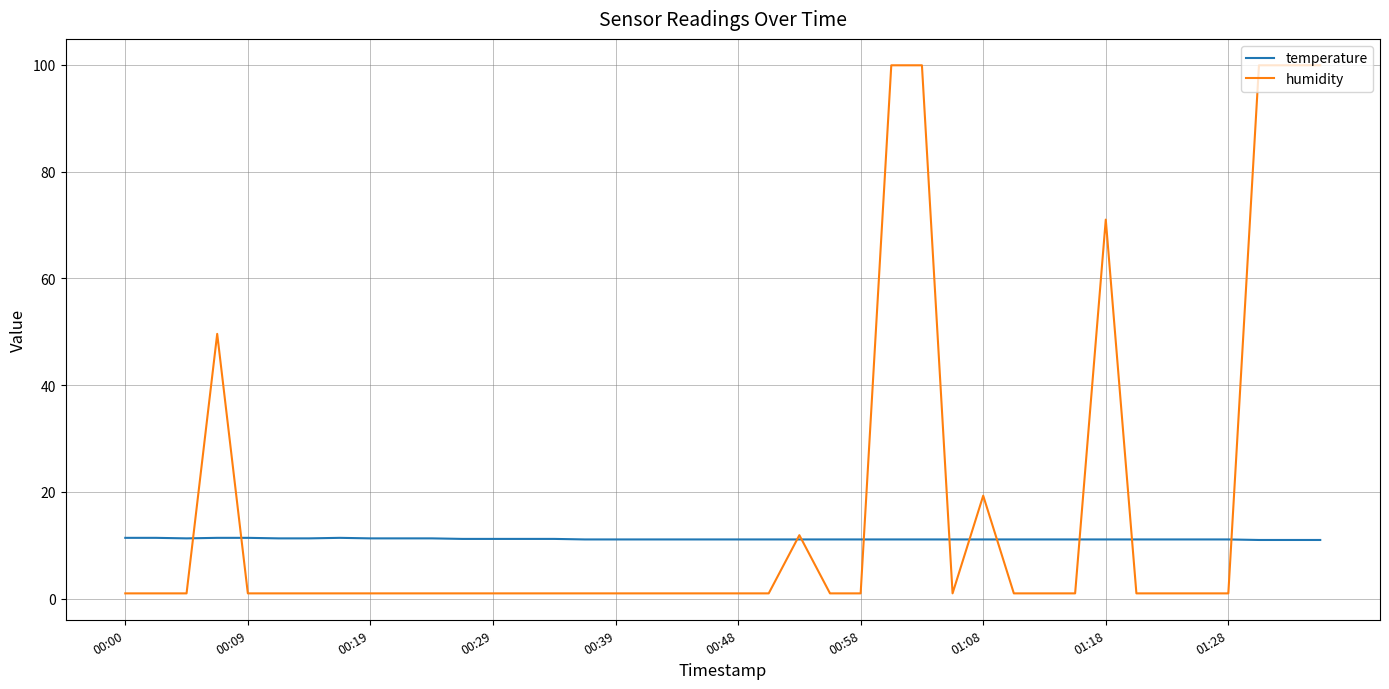

What is the maximum value shown in the chart?

99.9